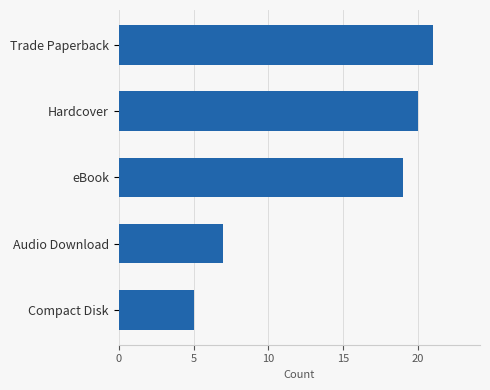

What is the ratio of the value at Hardcover to the value at Audio Download?

2.9